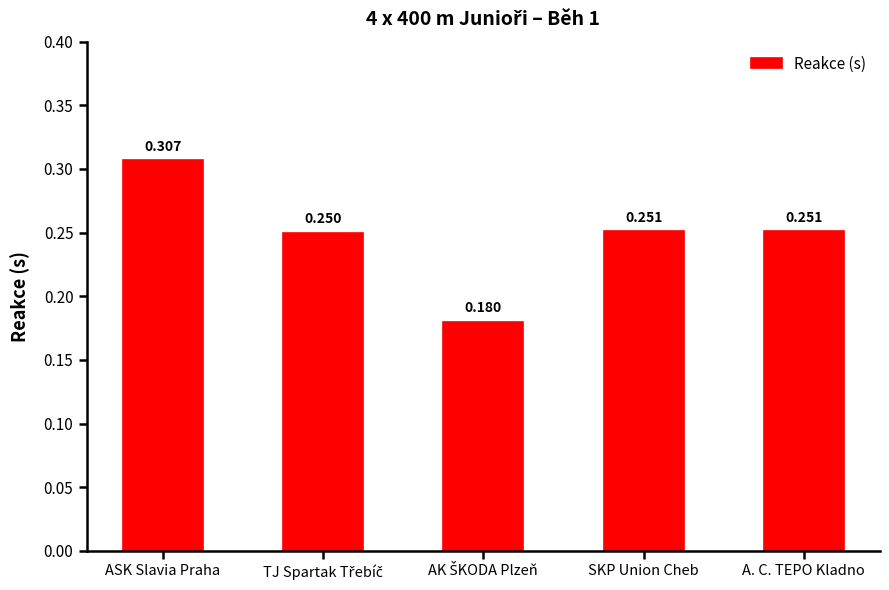

What position from the left is ASK Slavia Praha?

1